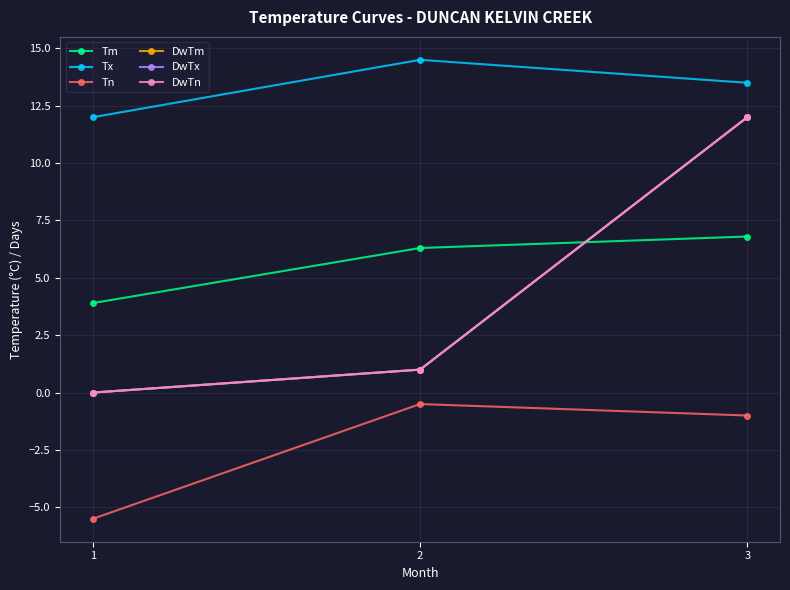

What is the total value across all series at 1?

10.4